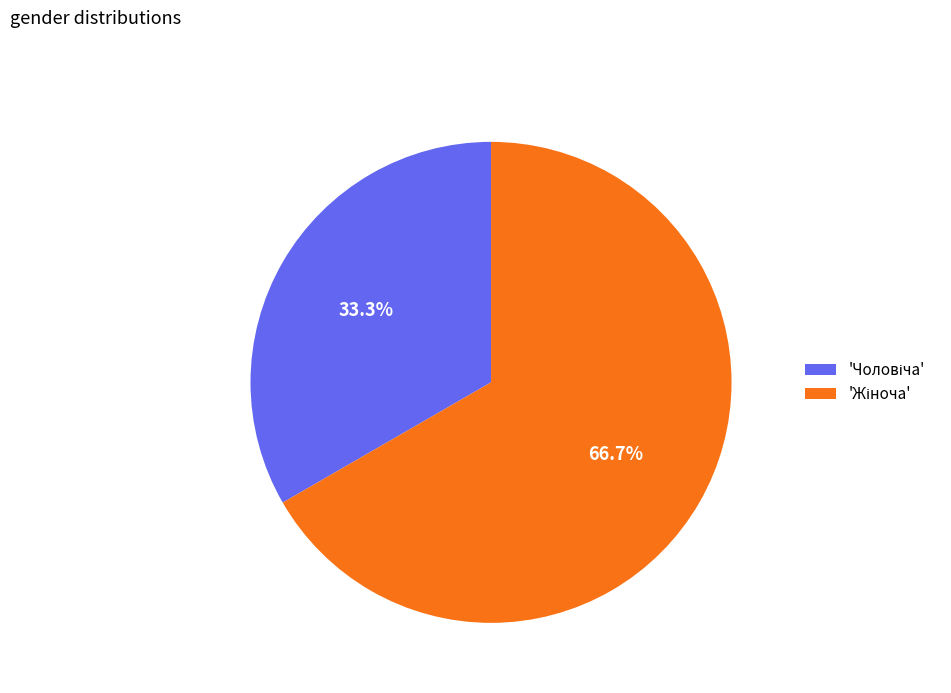

To the nearest percent, what is the difference between the largest and smallest slice percentages?

33%